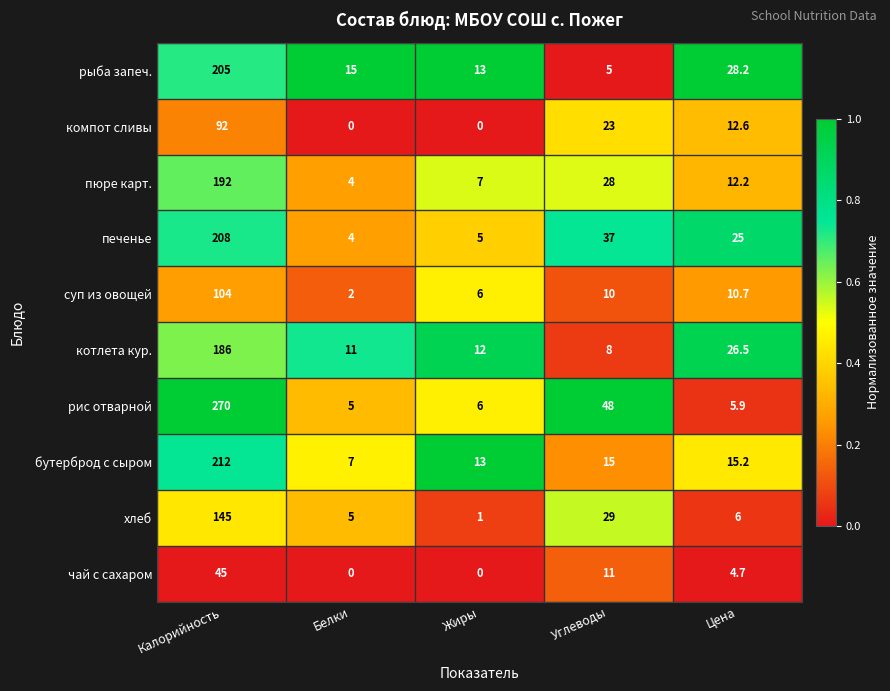

At which category does the chart reach its peak across all series?

Калорийность